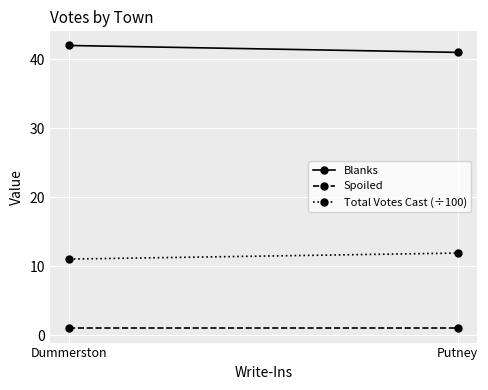

Rank the categories by Total Votes Cast (÷100) value from lowest to highest.

Dummerston, Putney